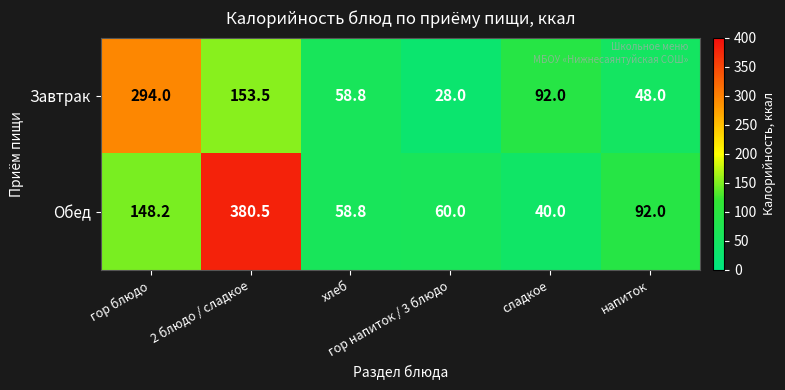

Between хлеб and напиток, which series saw the biggest shift?

Обед